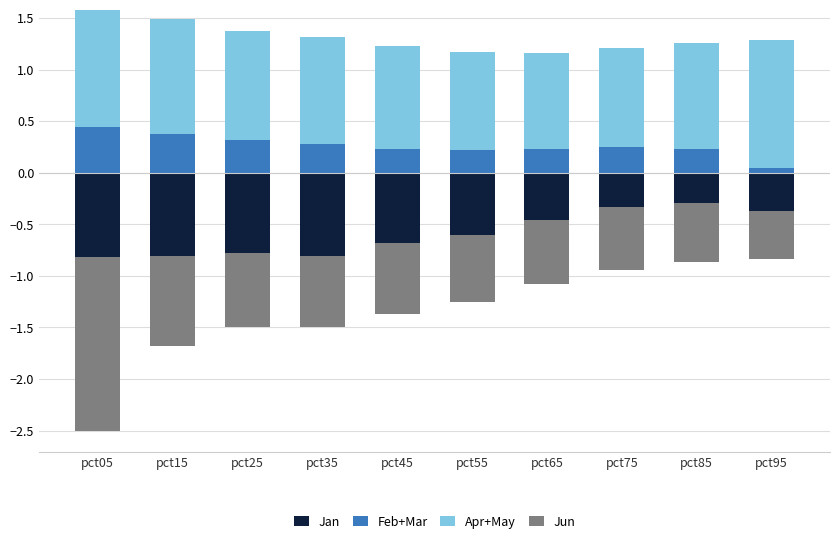

At which label does Jan reach its minimum?

pct05